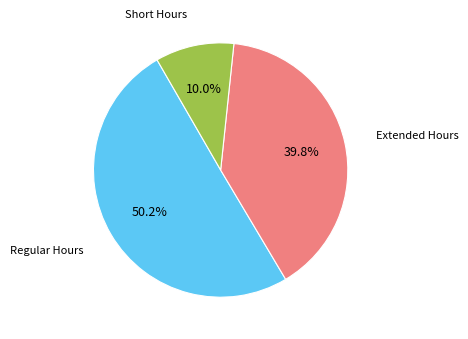

Does any single category account for the majority?

Yes